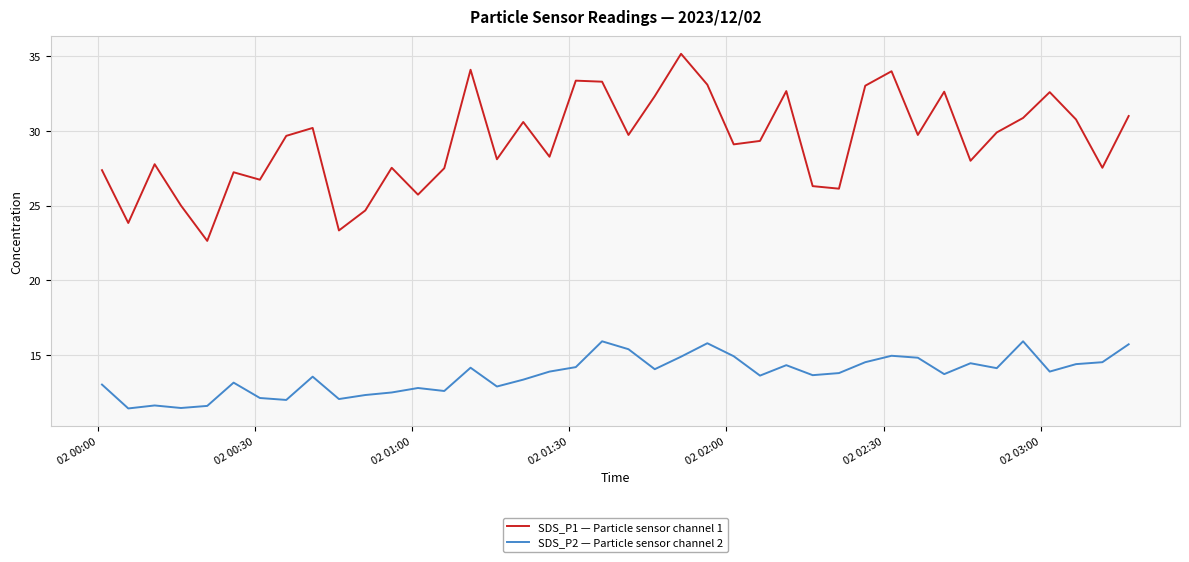

List the series in order of their overall mean, lowest first.

SDS_P2 — Particle sensor channel 2, SDS_P1 — Particle sensor channel 1